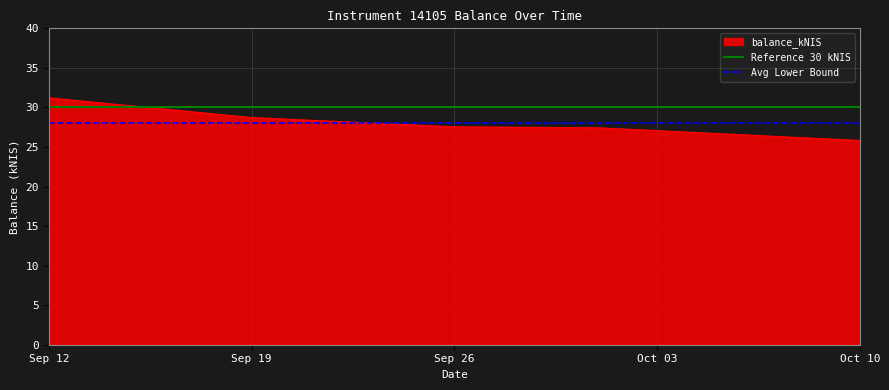

The value of balance_kNIS at Oct 10 is 25.8. True or false?

True